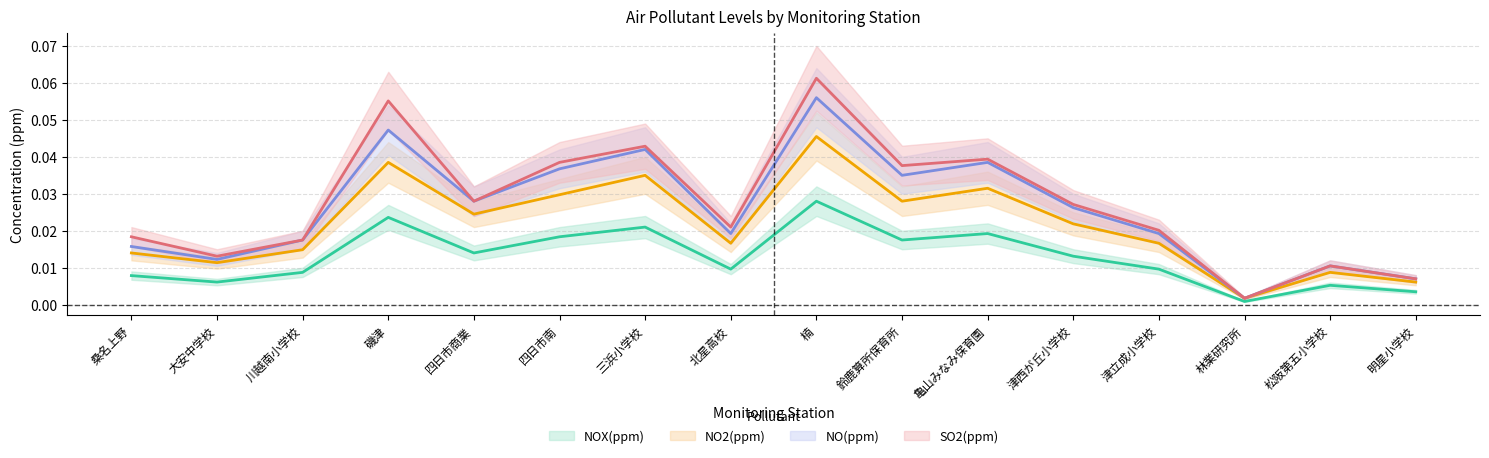

Where is the first local minimum for NOX(ppm)?

大安中学校